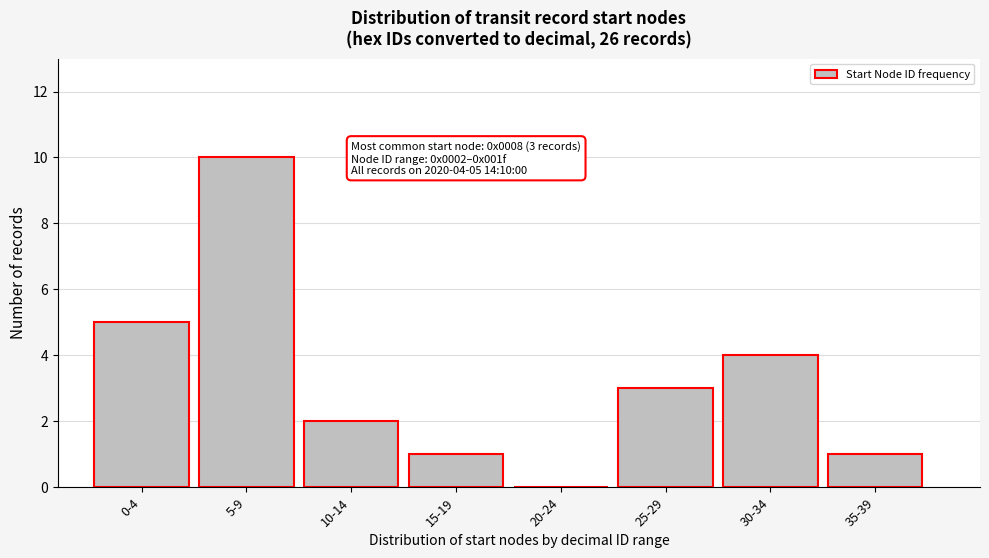

Reading left to right, transcribe all the data shown in this chart.

0-4=5	5-9=10	10-14=2	15-19=1	20-24=0	25-29=3	30-34=4	35-39=1